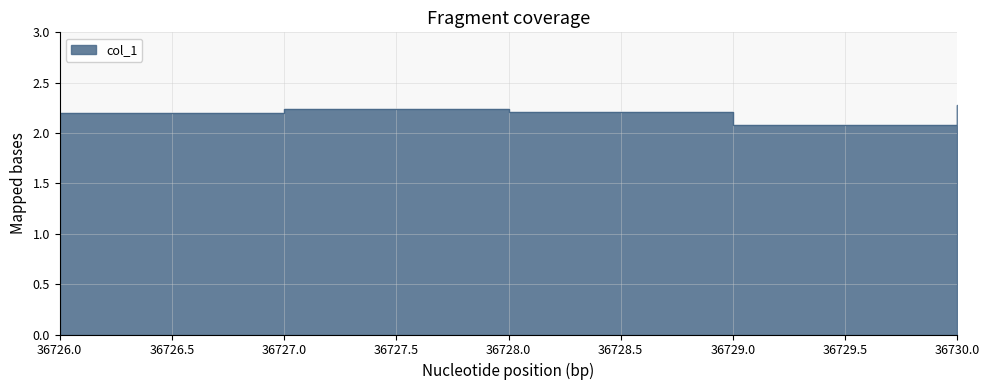

What is the value of the 5th point from the left?

2.3